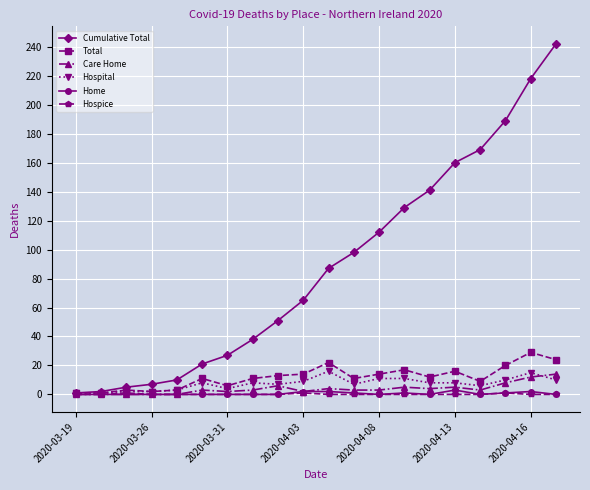

True or false: Care Home has more than 2 interior local peaks.

True